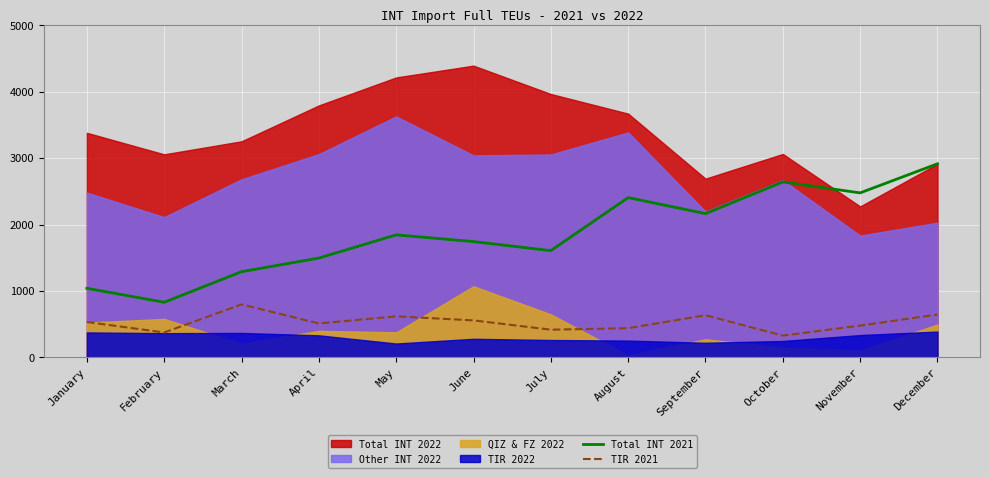

True or false: TIR 2021 and Total INT 2021 intersect in this chart.

False